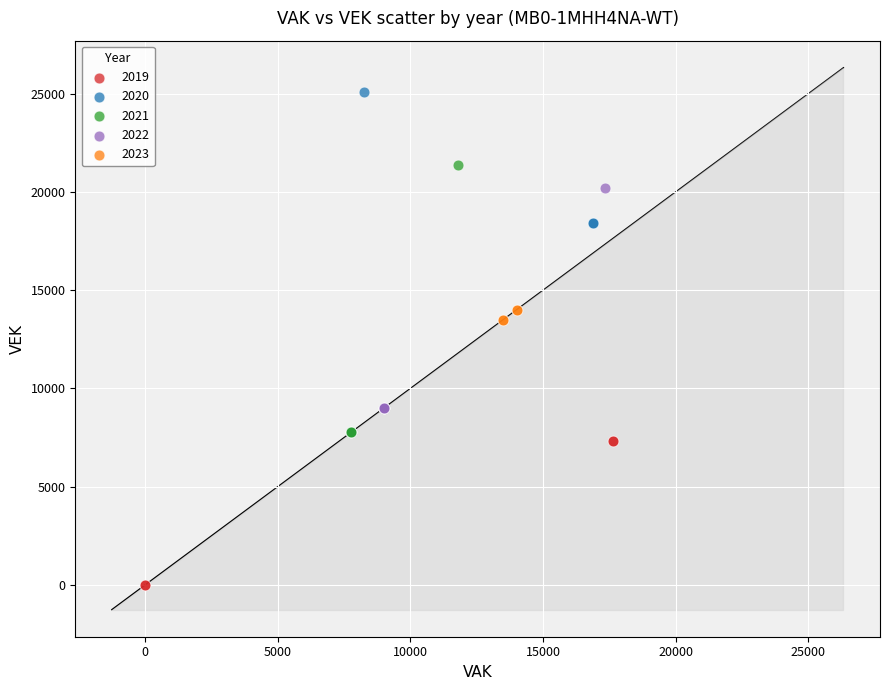

Which series has the widest spread of Y values?

2020